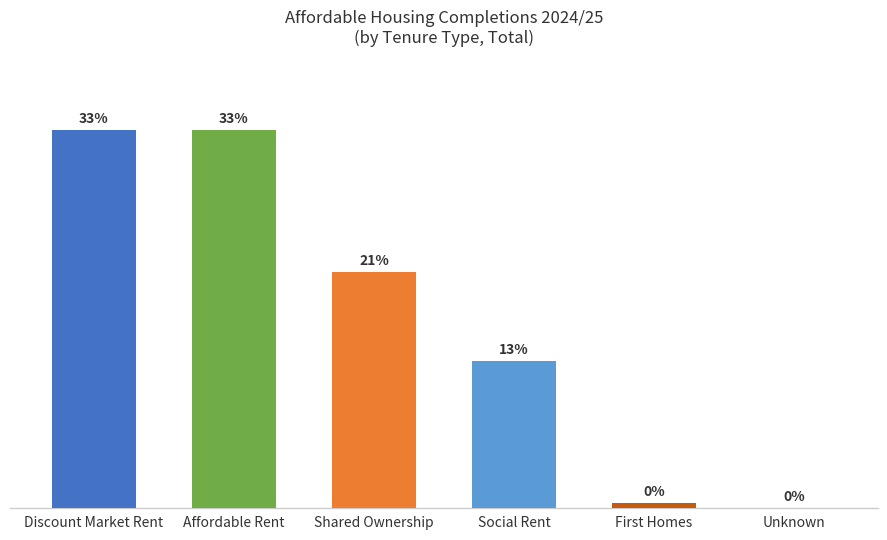

The chart shows a value of 0 at First Homes. True or false?

False